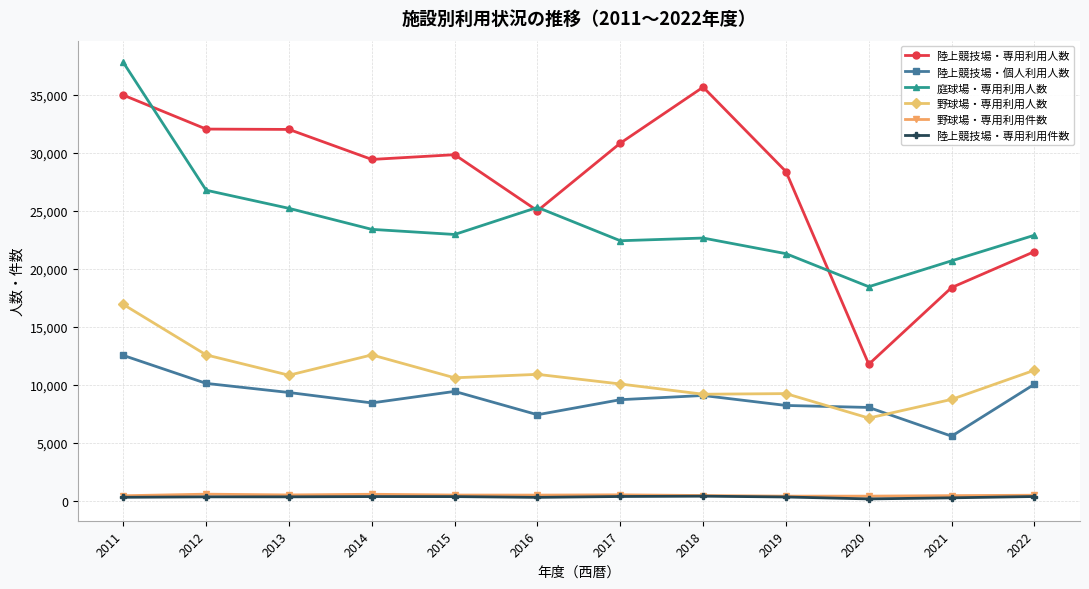

True or false: 陸上競技場・個人利用人数 has more than 0 interior local peaks.

True